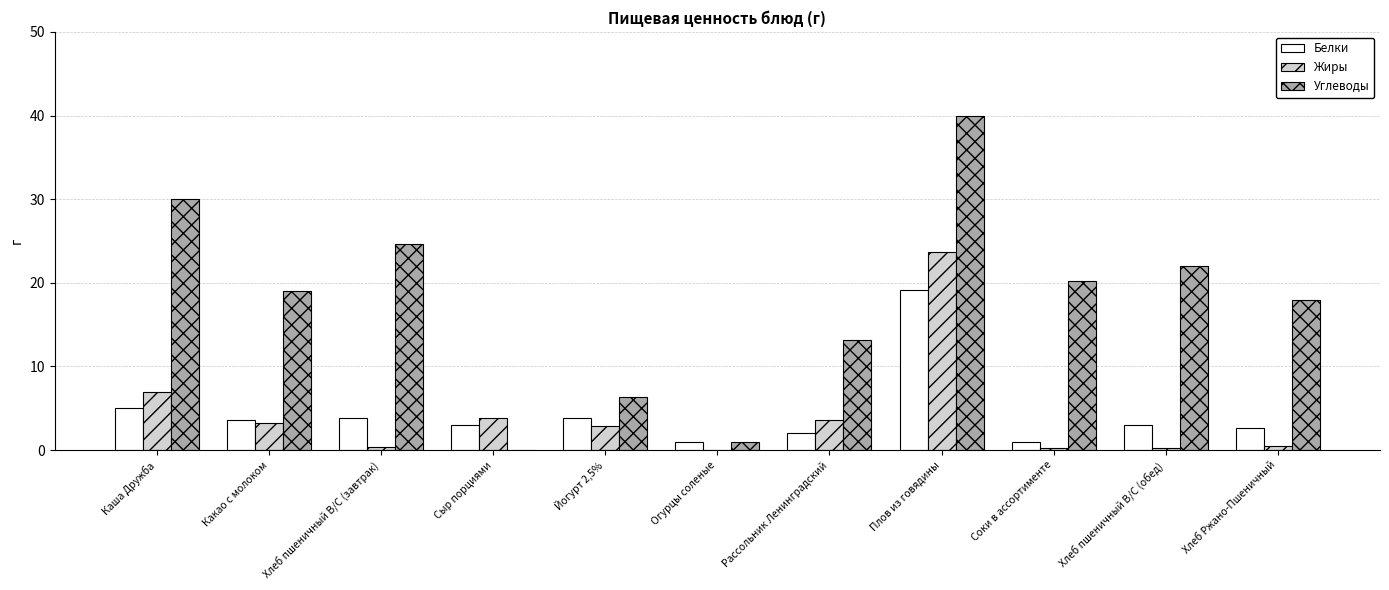

The Жиры series shows 12.5 at Плов из говядины. True or false?

False